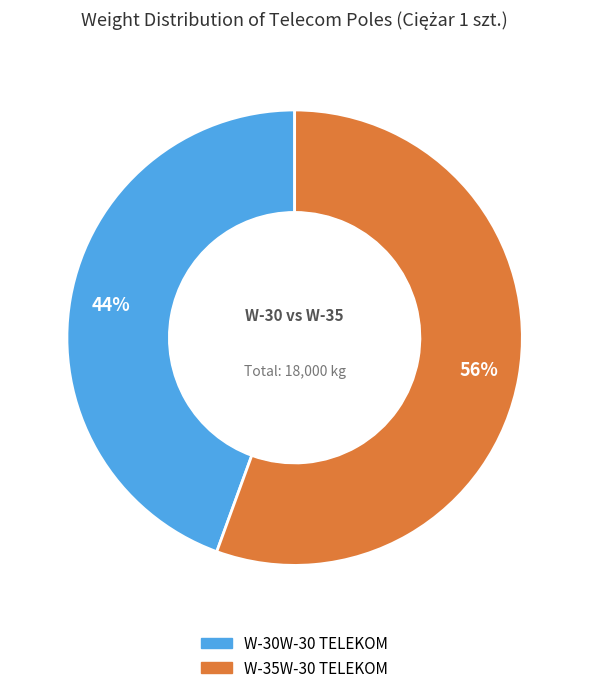

Is the sum of W-30W-30 TELEKOM and W-35W-30 TELEKOM greater than half?

Yes